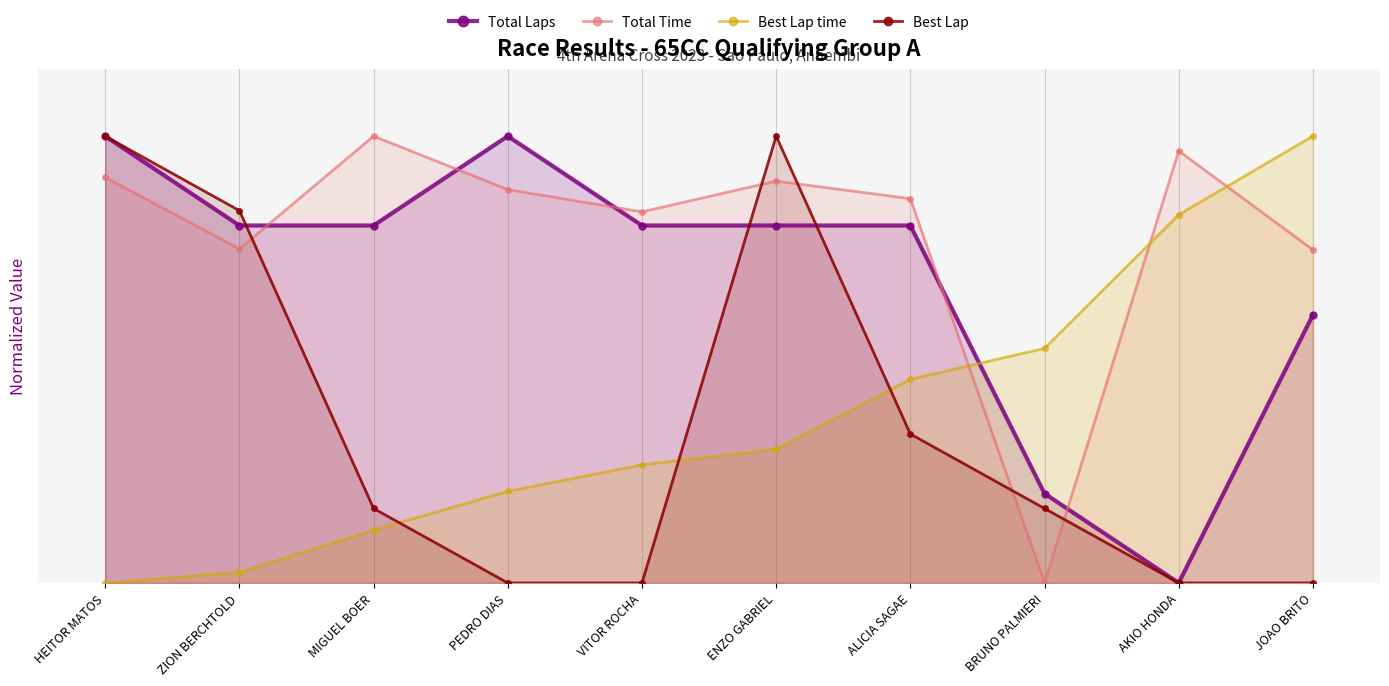

What is the sum of the Total Time values at ALICIA SAGAE and ENZO GABRIEL?

1.8